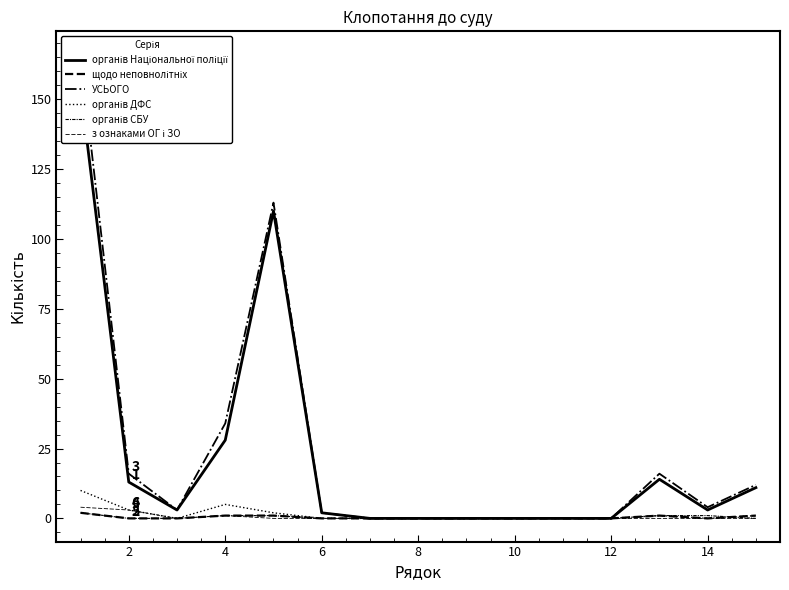

Which series has the largest range (max minus min)?

УСЬОГО